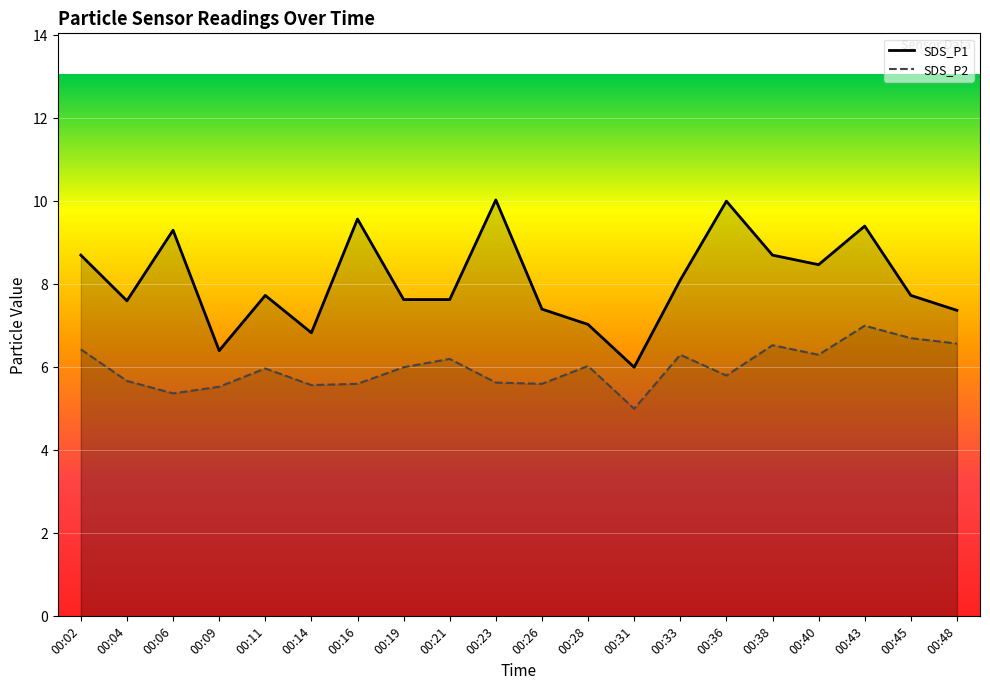

True or false: SDS_P1 and SDS_P2 cross at least once.

False